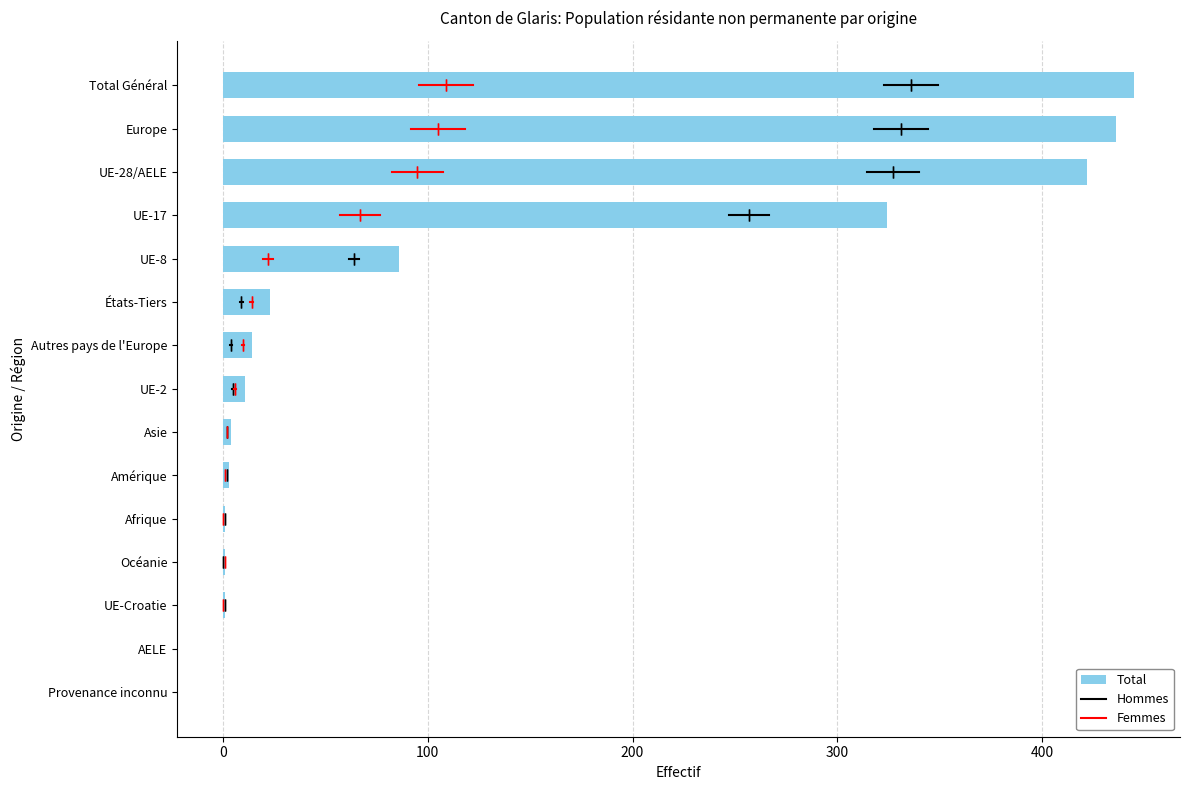

How many data points are less than 11?

7